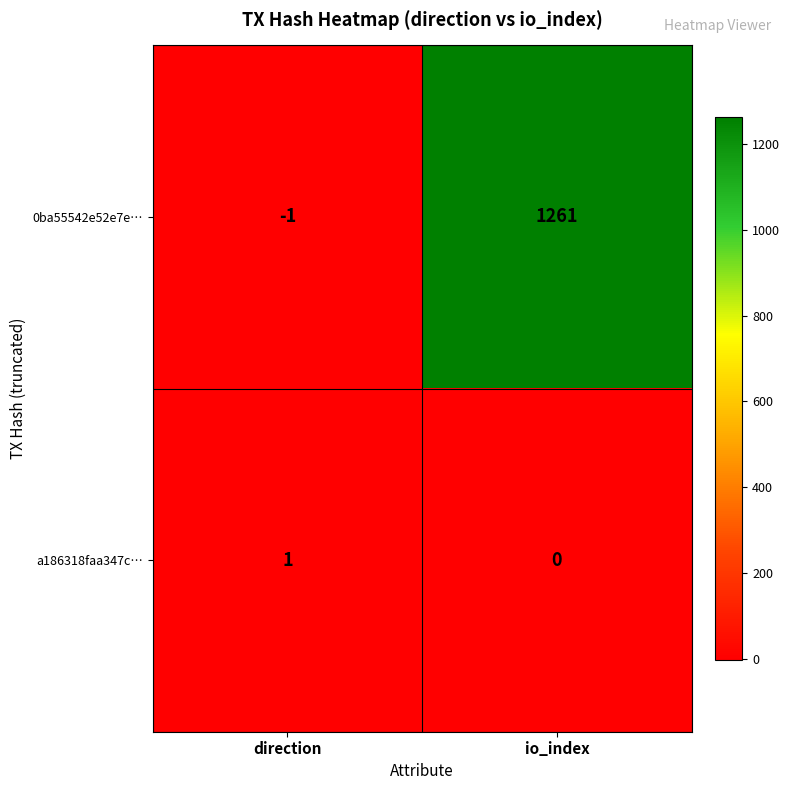

Reading left to right, list all the values displayed in this chart.

0ba55542e52e7e…: direction=-1	io_index=1261
a186318faa347c…: direction=1	io_index=0